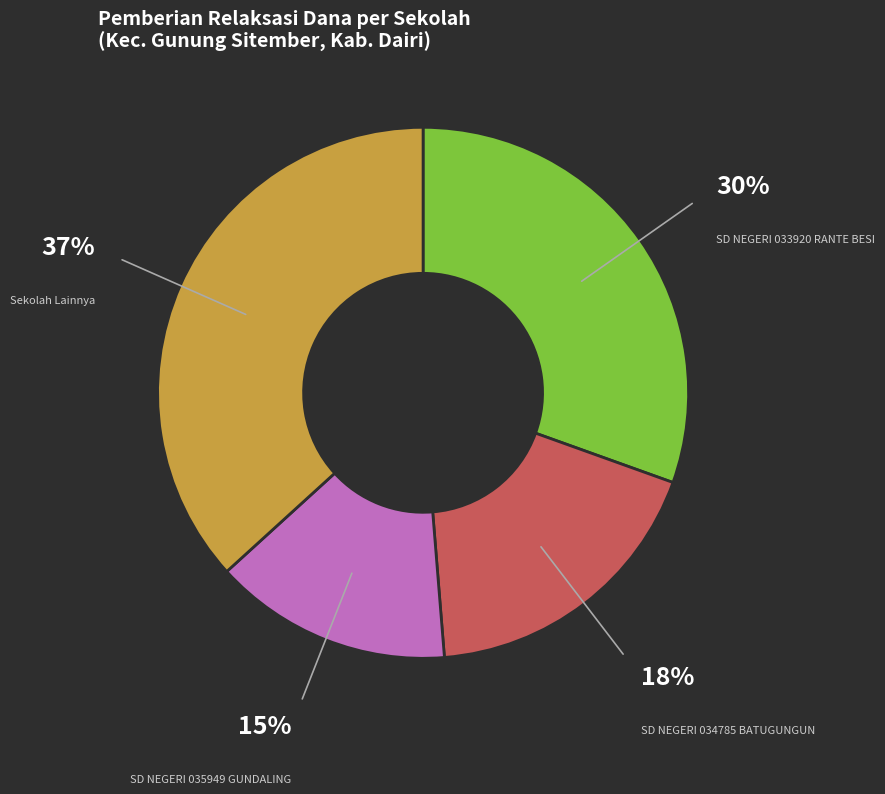

Combined, do SD NEGERI 033920 RANTE BESI and SD NEGERI 034785 BATUGUNGUN account for over 50%?

No